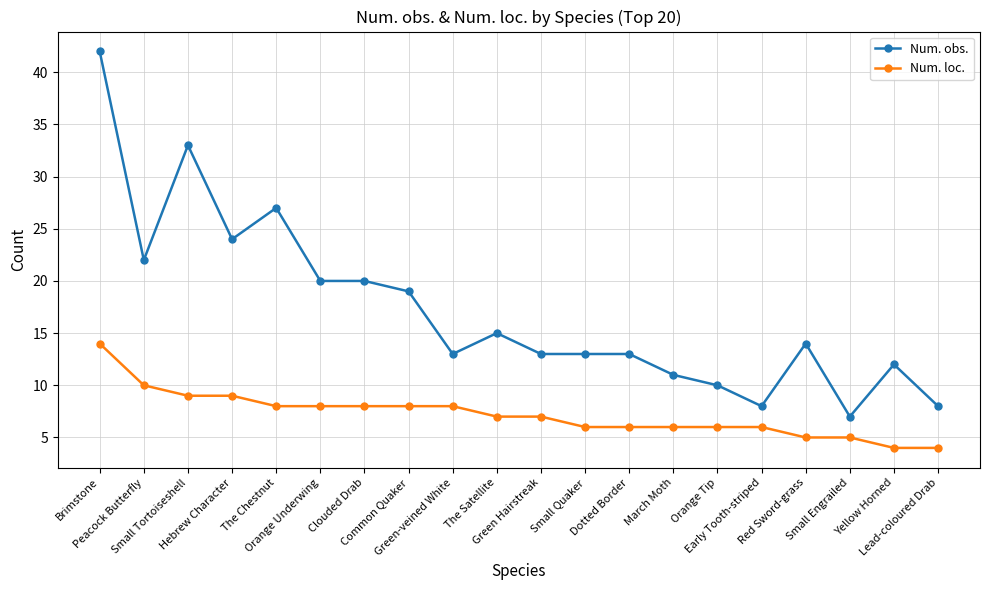

List the series in order of their peak value, lowest first.

Num. loc., Num. obs.